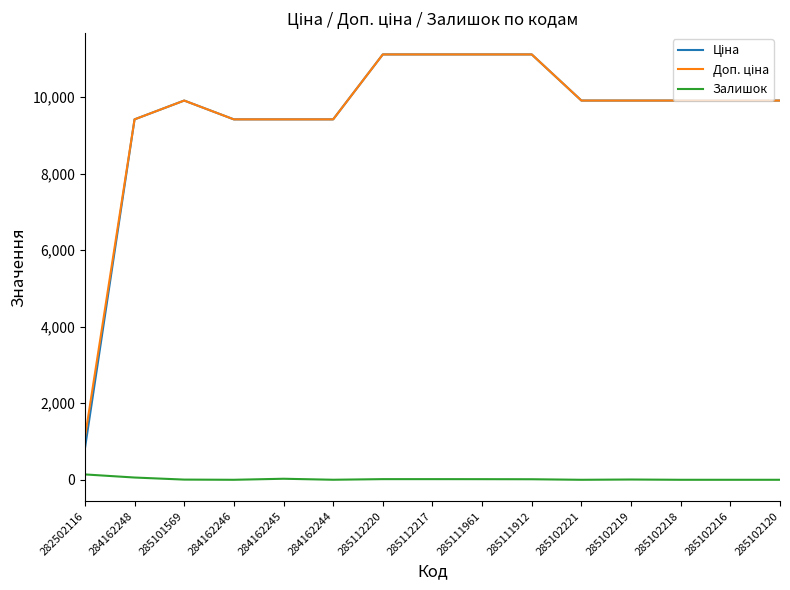

What is the maximum value shown in the chart?

11113.6